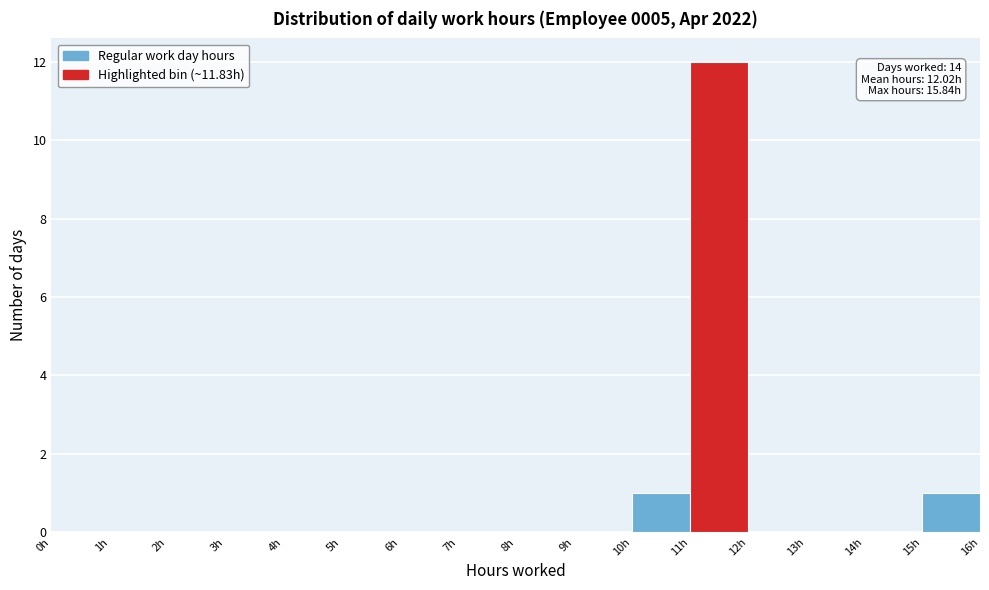

Over which range of the x-axis is the bar tallest?

11 to 12